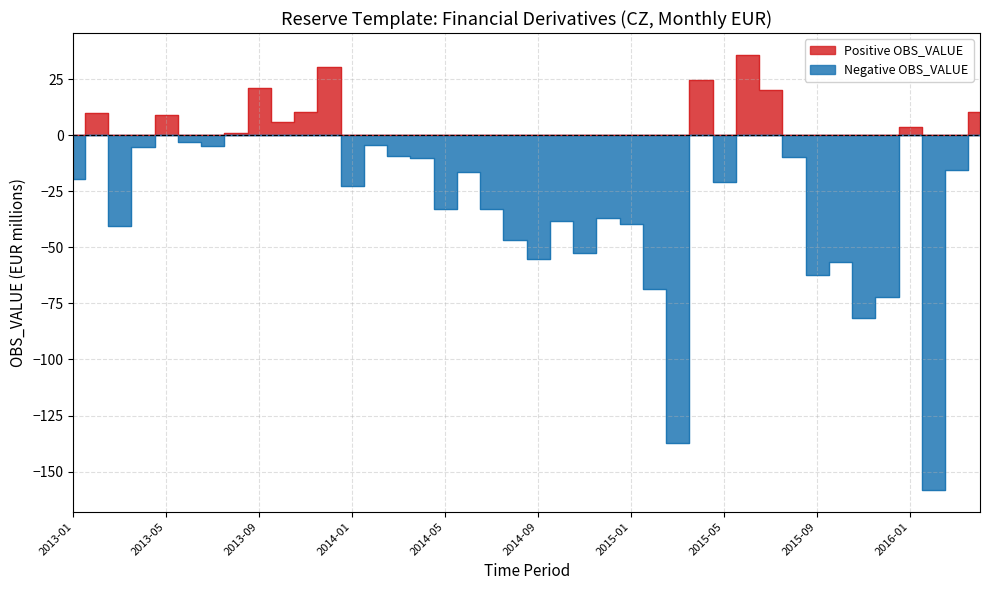

How many data points in Positive OBS_VALUE are above 0?

12